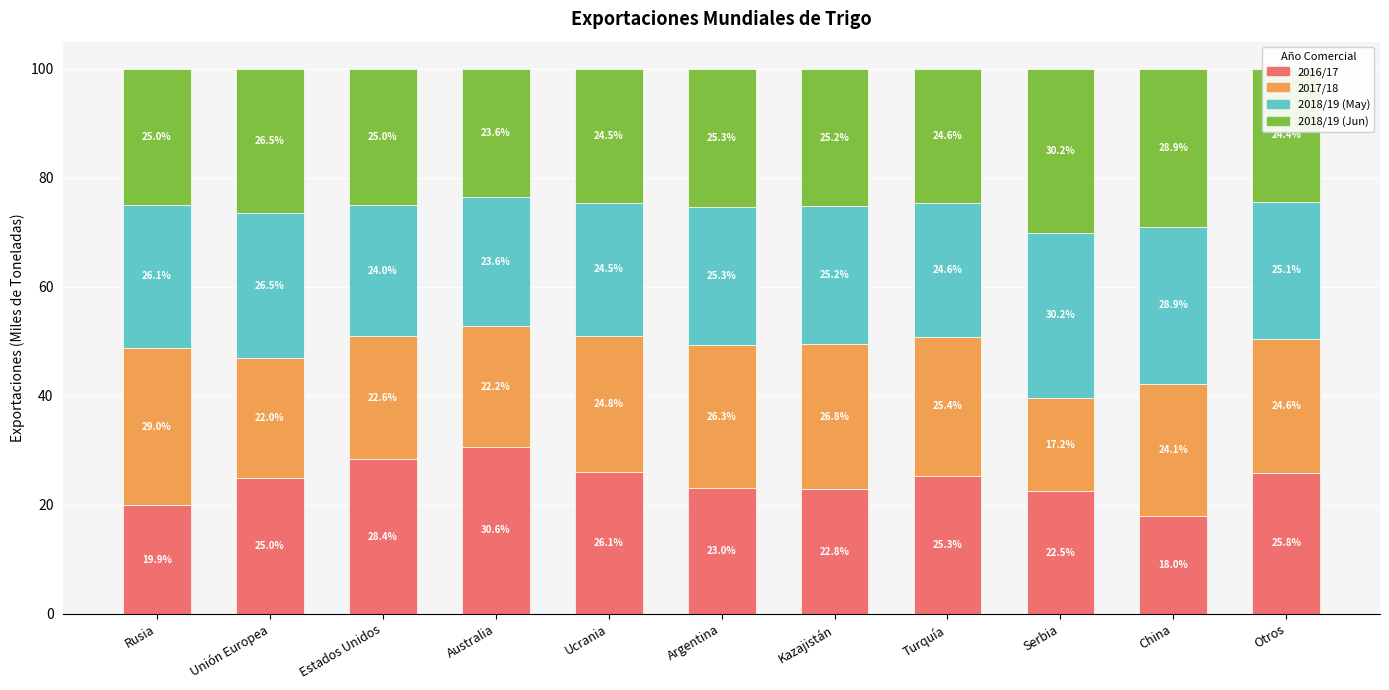

What is the lowest value of the 2016/17 series?

18.0